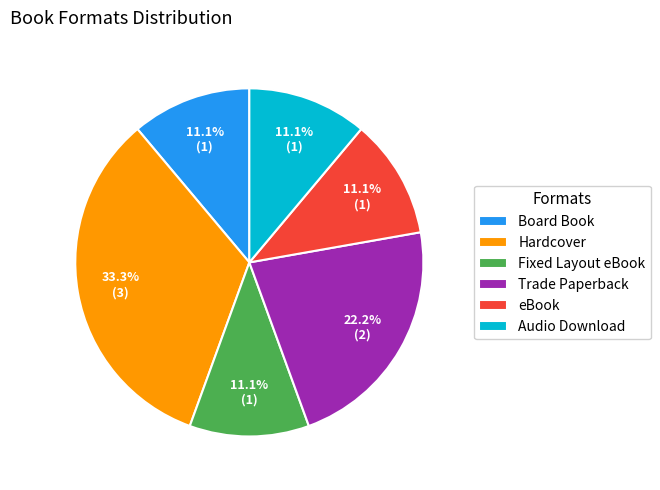

How many segments does this pie chart have?

6